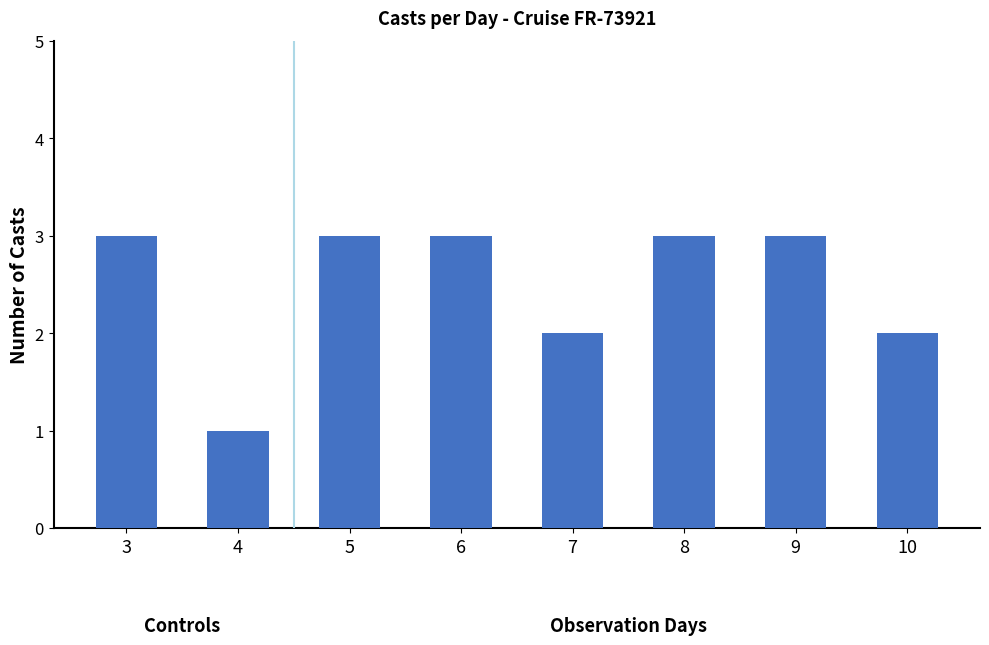

What is the ratio of the value at 10 to the value at 9?

0.7